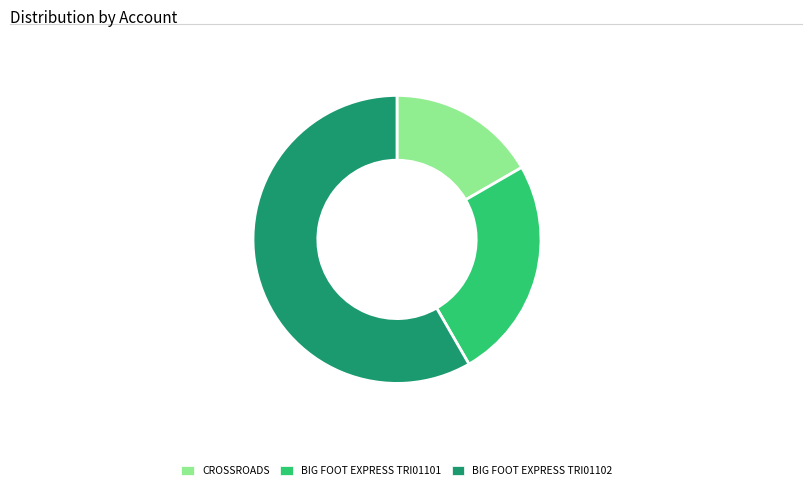

Which slice represents more than half of the pie?

BIG FOOT EXPRESS TRI01102